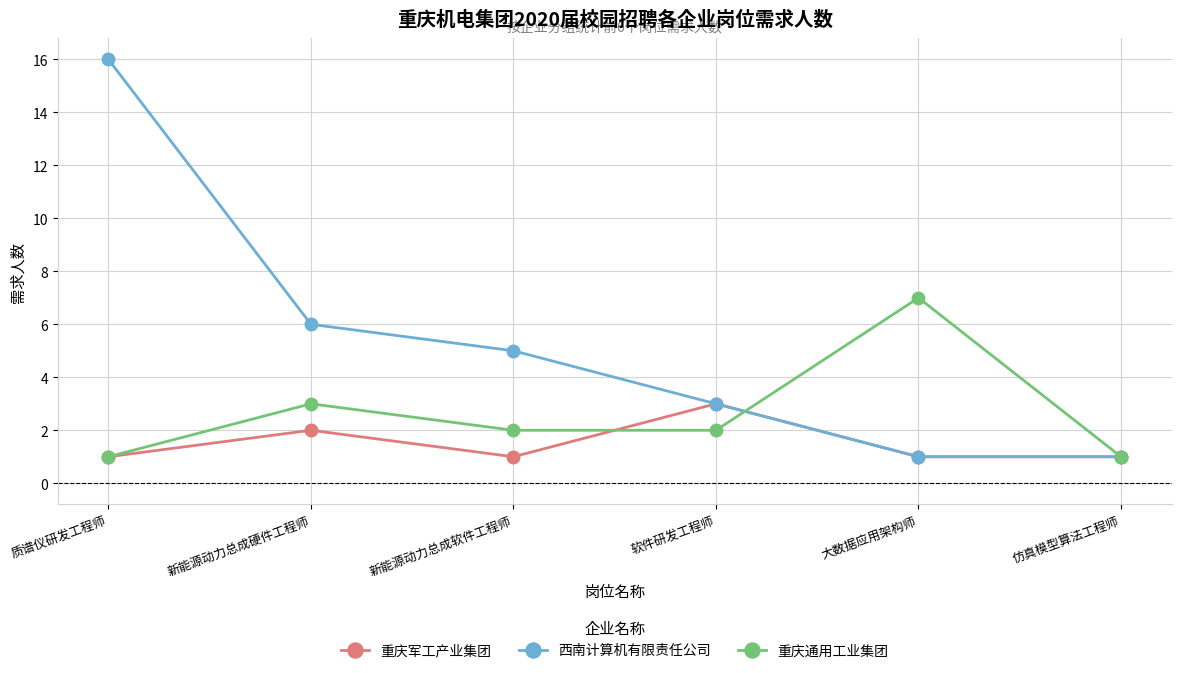

List the series in order of their overall mean, lowest first.

重庆军工产业集团, 重庆通用工业集团, 西南计算机有限责任公司